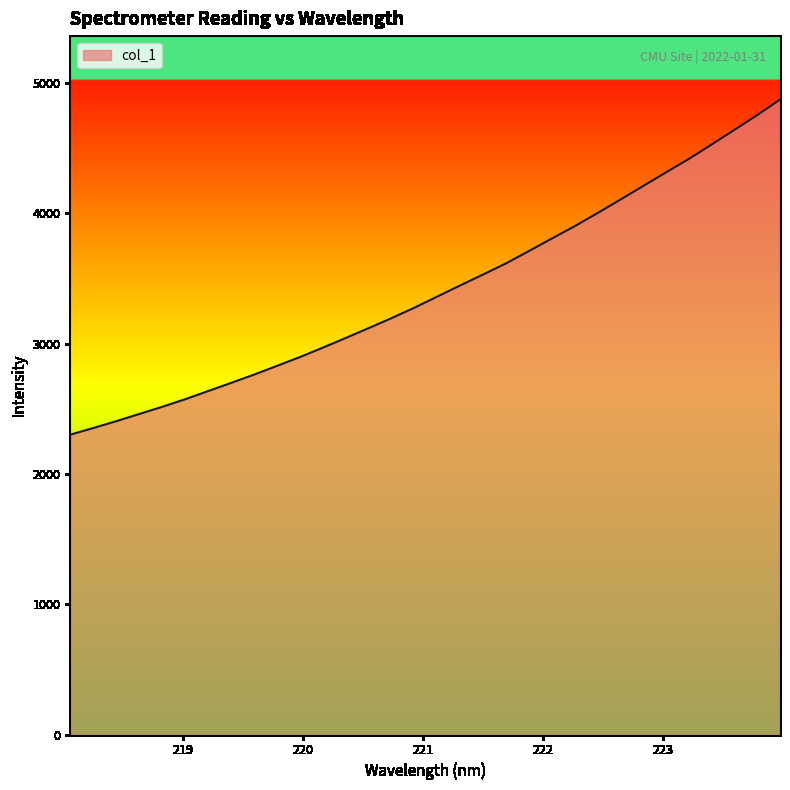

What is the minimum value shown in the chart?

2301.6